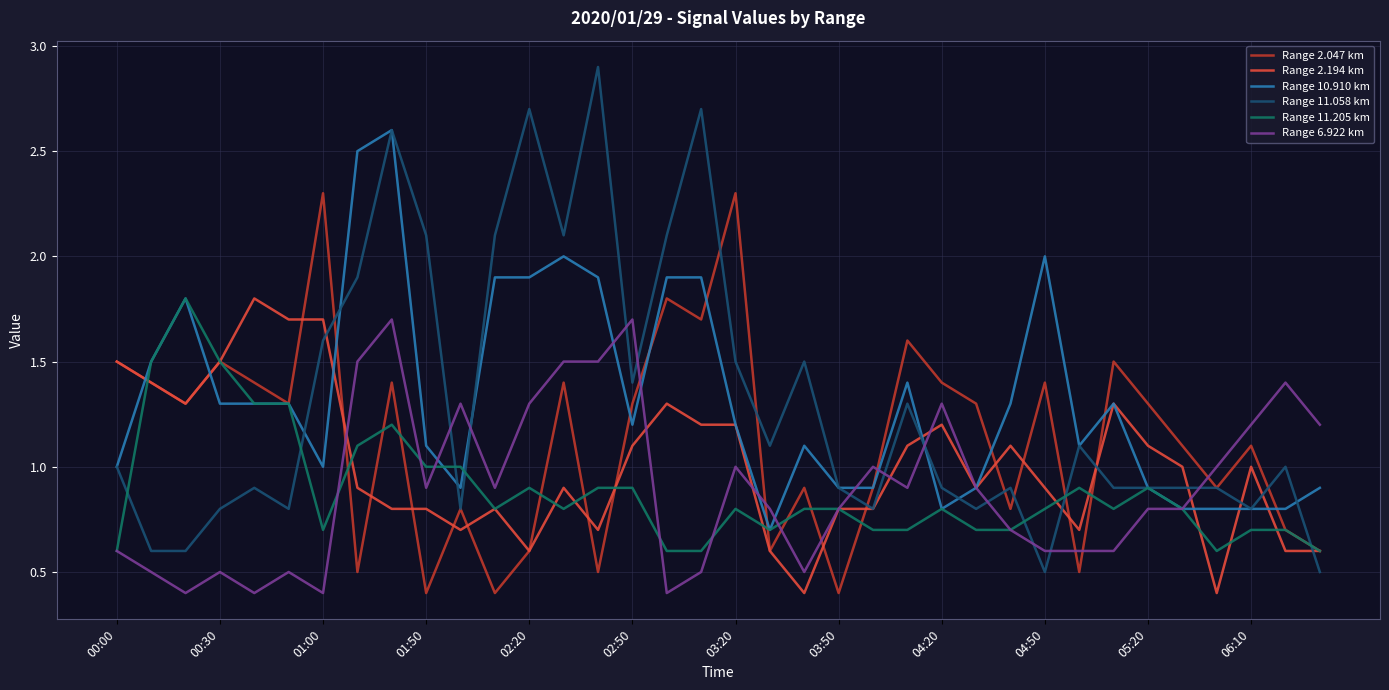

Which series has the largest range (max minus min)?

Range 11.058 km